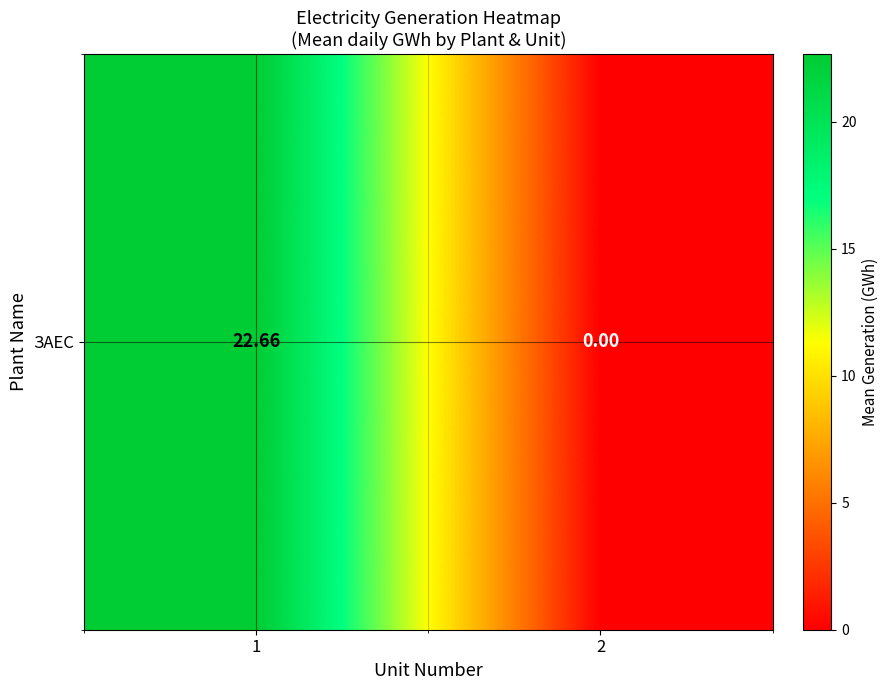

What is the sum of the values at 2 and 1?

22.7